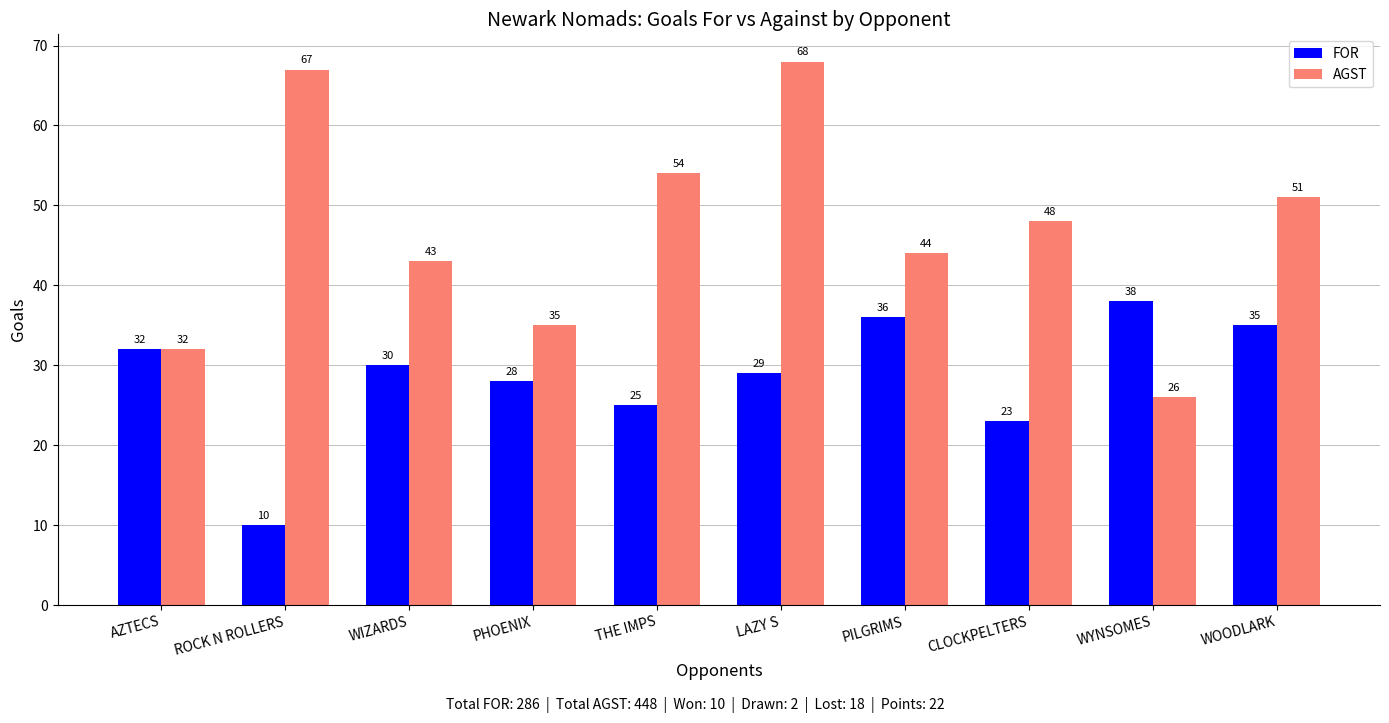

What is the label of the 9th bar from the right?

ROCK N ROLLERS